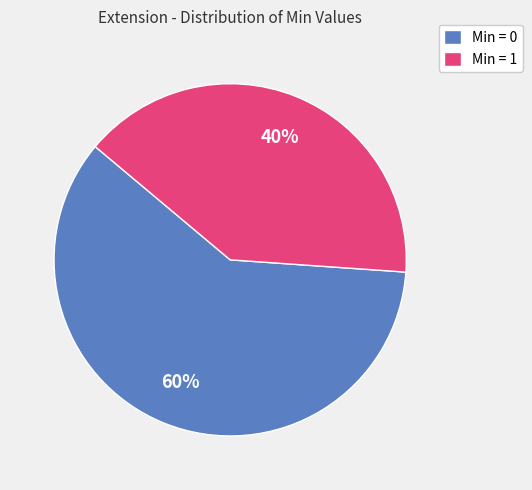

How many segments does this pie chart have?

2